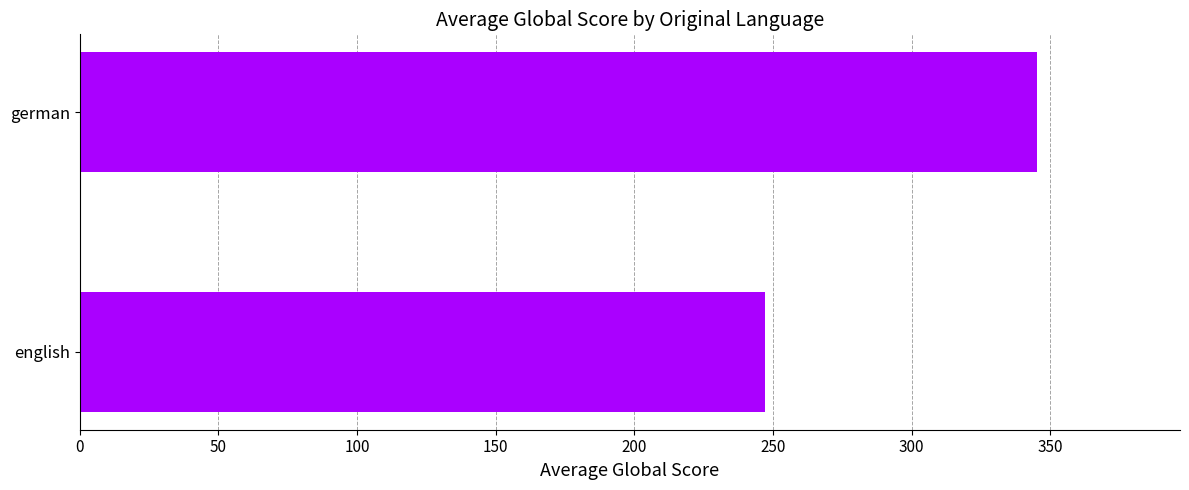

Does the chart contain stacked bars?

No